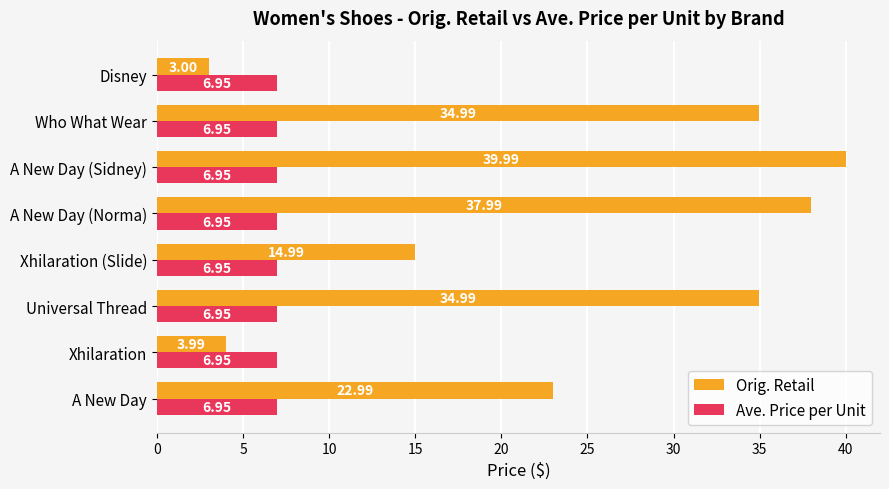

At how many categories does at least one series exceed 13?

6